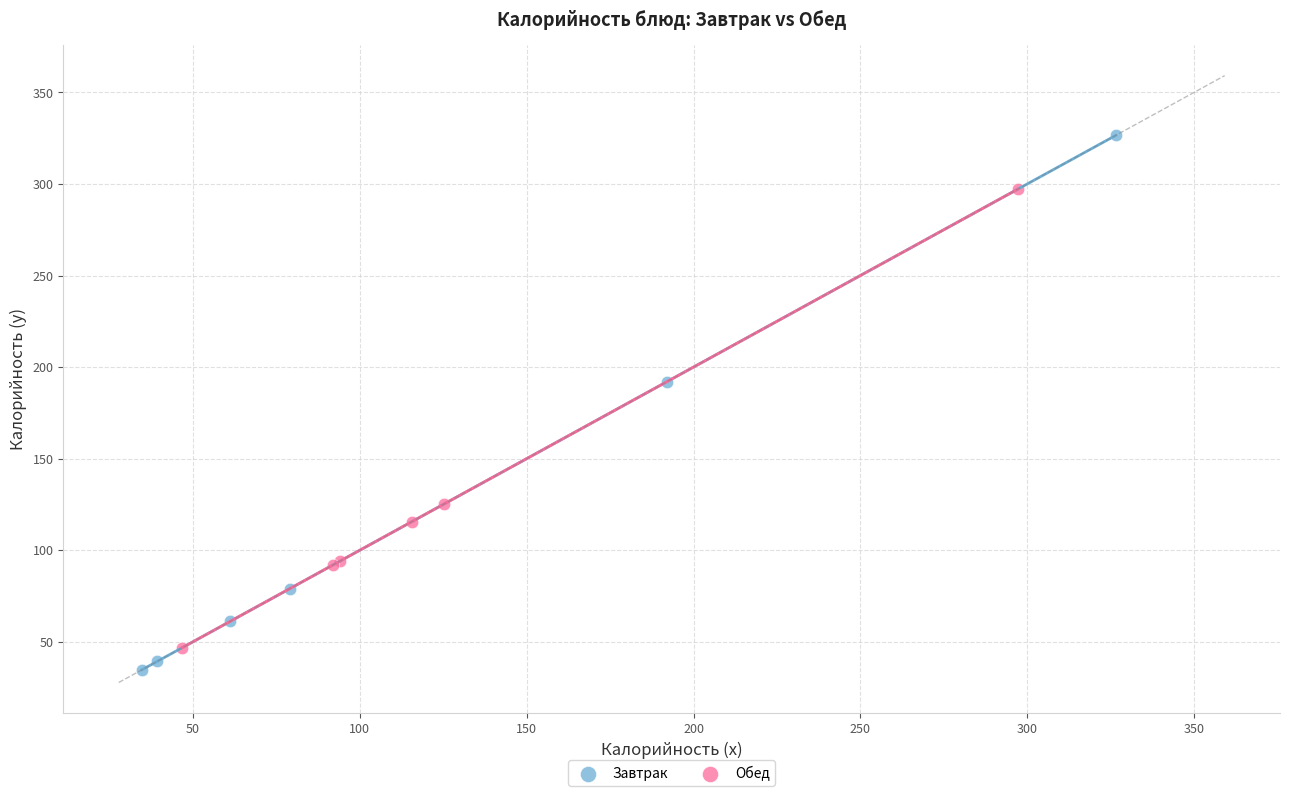

Which series has the widest spread of Y values?

Завтрак